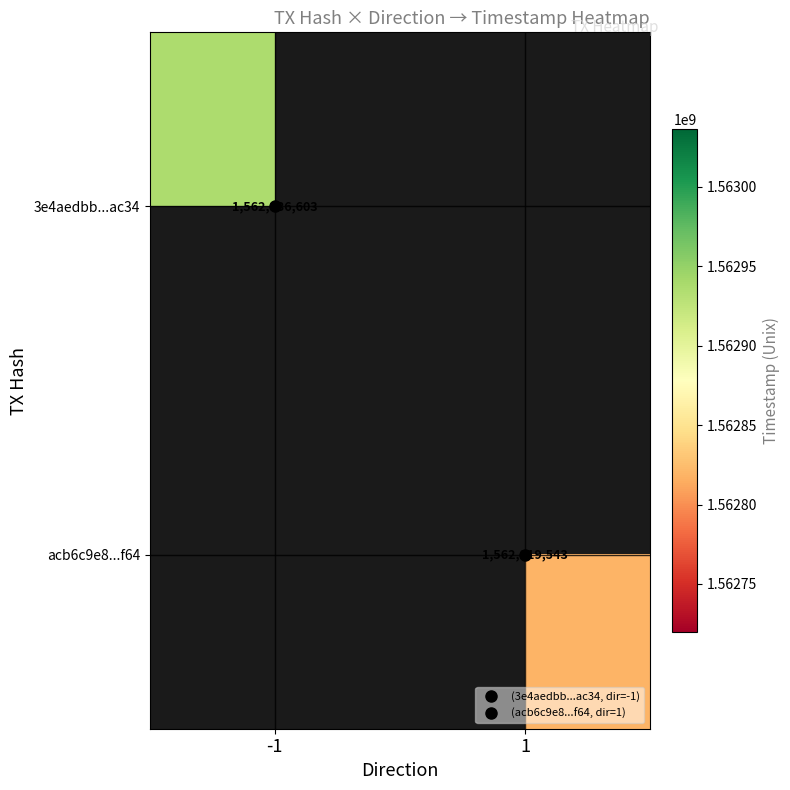

How many positive values does the acb6c9e8...f64 series have?

1